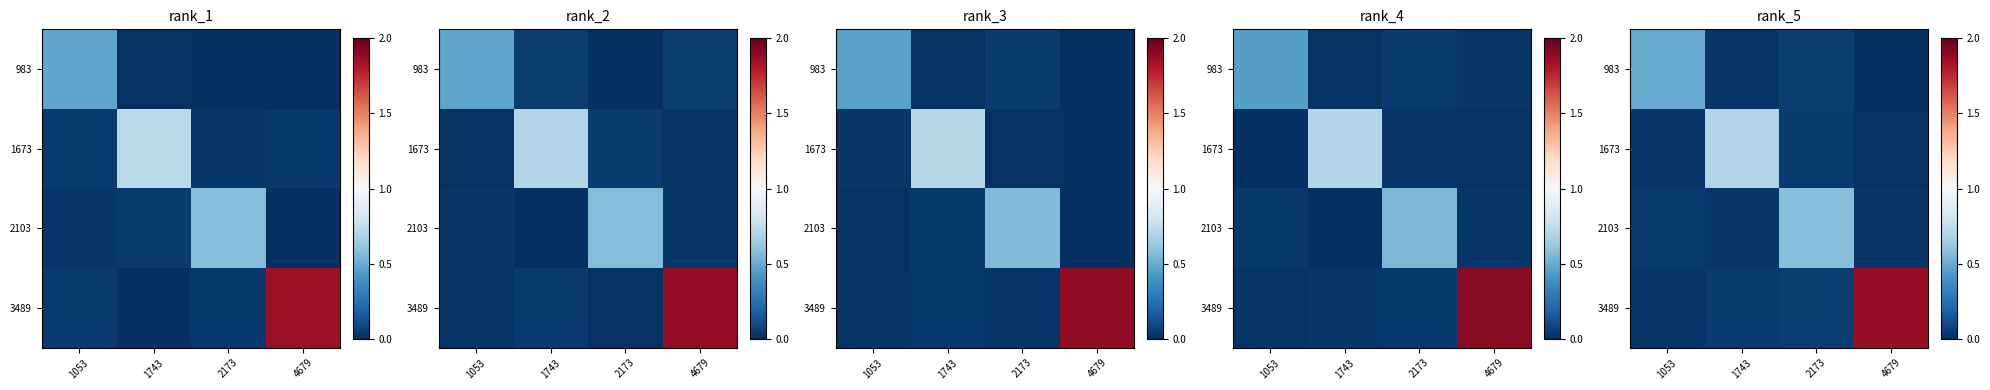

Which category has the lowest value across all series?

4679